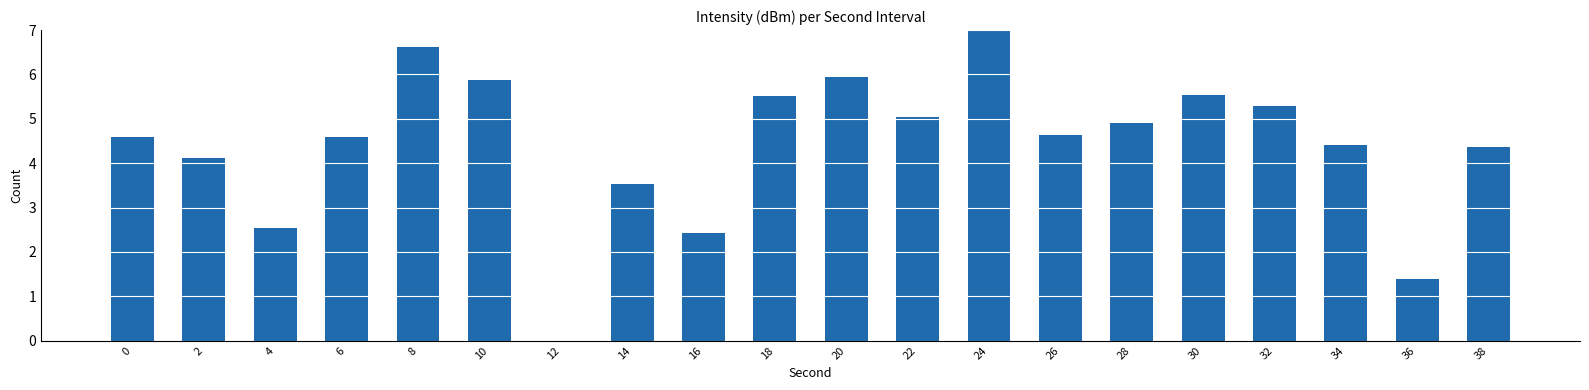

Reading right to left, list all the values displayed in this chart.

4.4	1.4	4.4	5.3	5.5	4.9	4.6	7.0	5.0	5.9	5.5	2.4	3.5	0.0	5.9	6.6	4.6	2.5	4.1	4.6